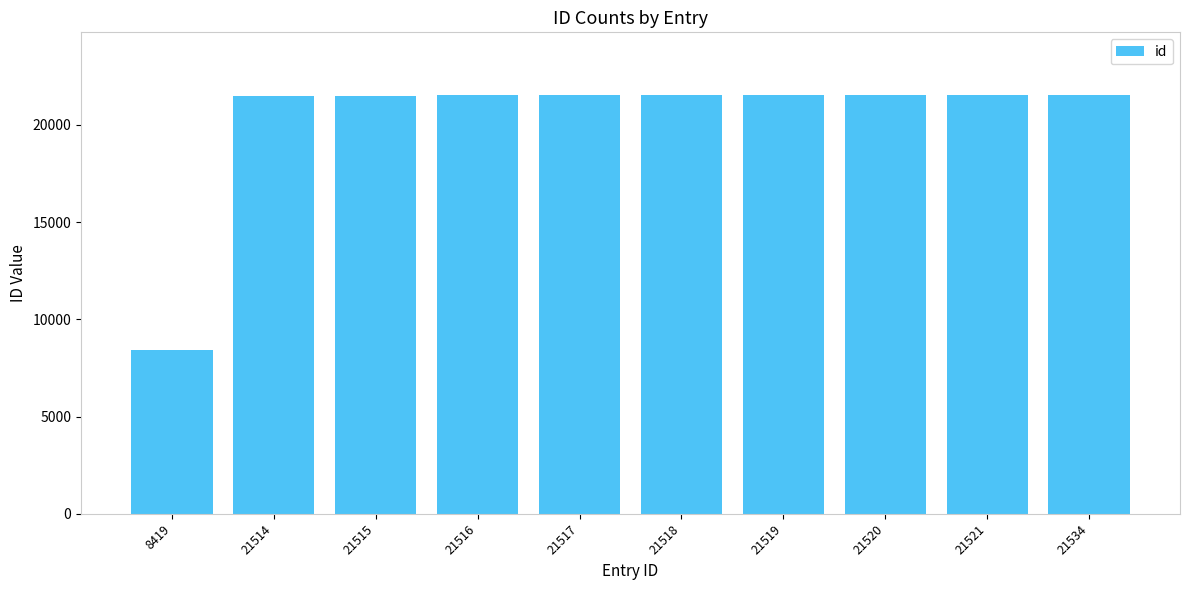

Are the bars horizontal?

No